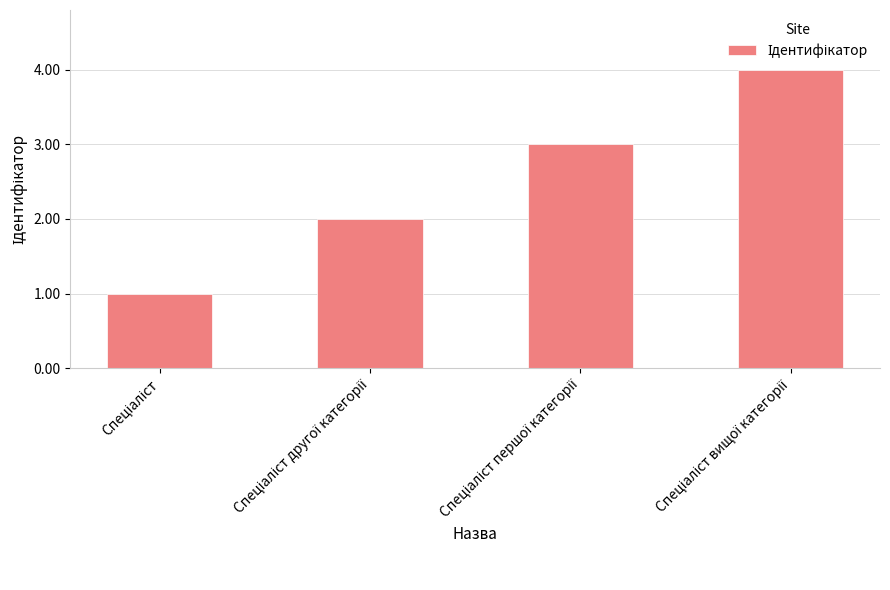

What is the maximum value shown in the chart?

4